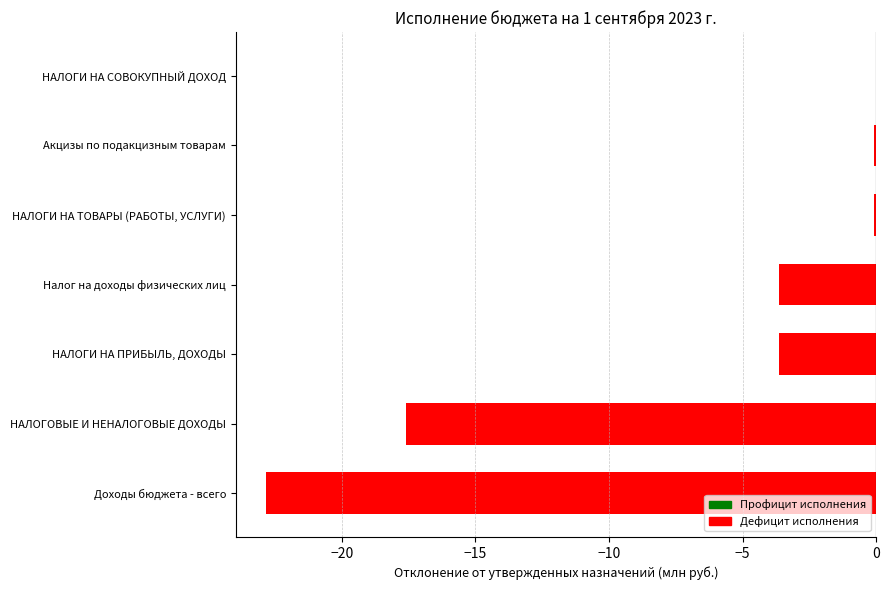

Between НАЛОГИ НА СОВОКУПНЫЙ ДОХОД and НАЛОГОВЫЕ И НЕНАЛОГОВЫЕ ДОХОДЫ, which is larger?

НАЛОГИ НА СОВОКУПНЫЙ ДОХОД